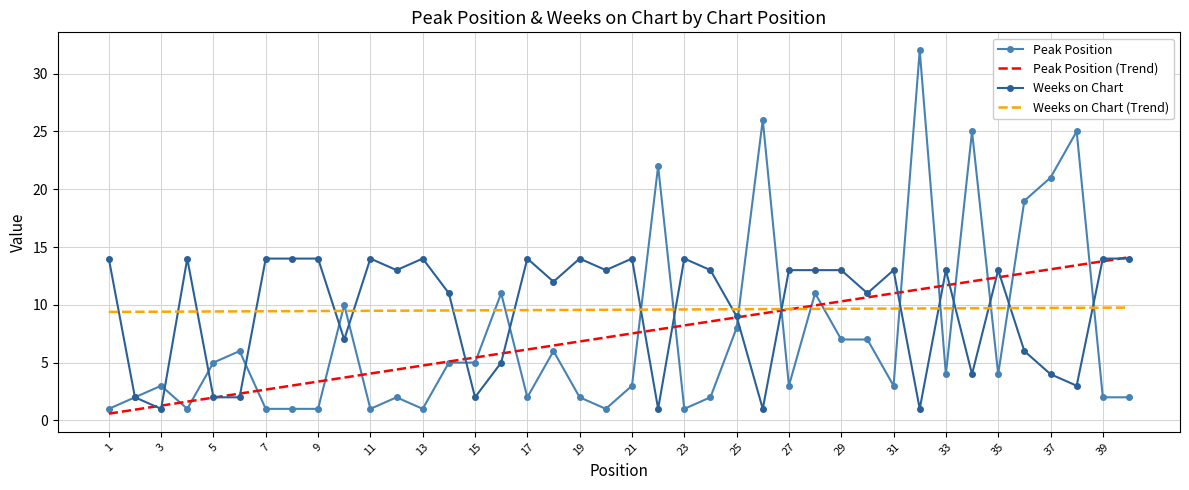

What is the lowest value of the Peak Position series?

1.0